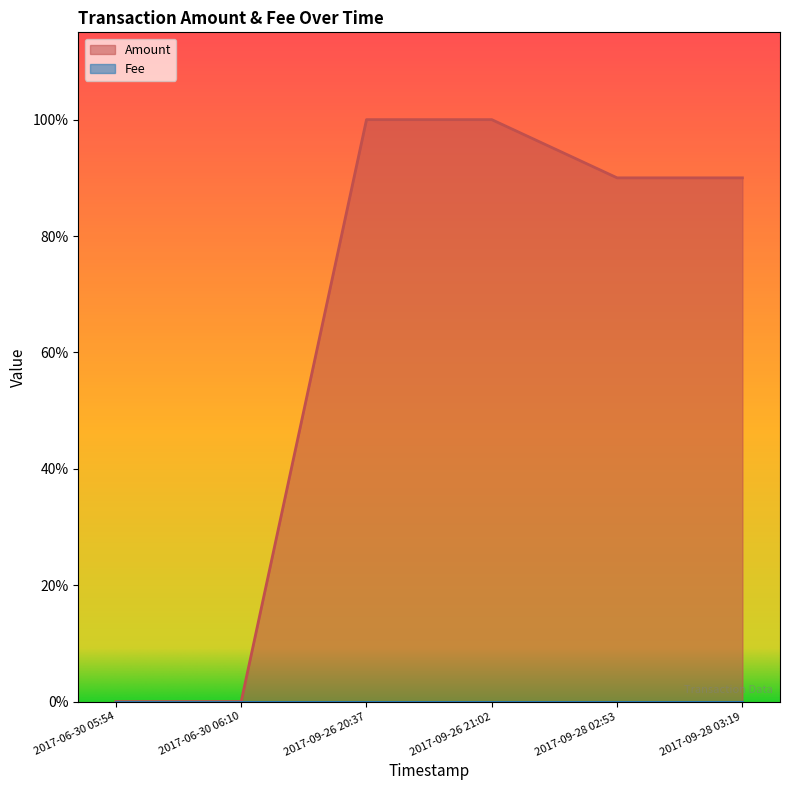

Which label corresponds to the smallest value in the chart?

2017-06-30 05:54